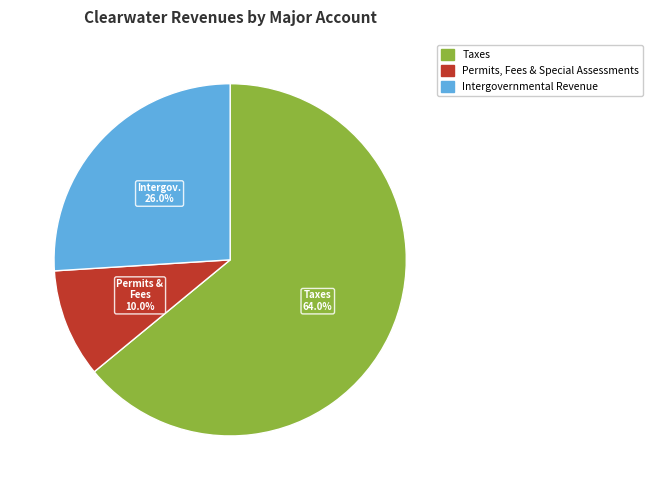

Is there any slice that represents more than half of the pie?

Yes